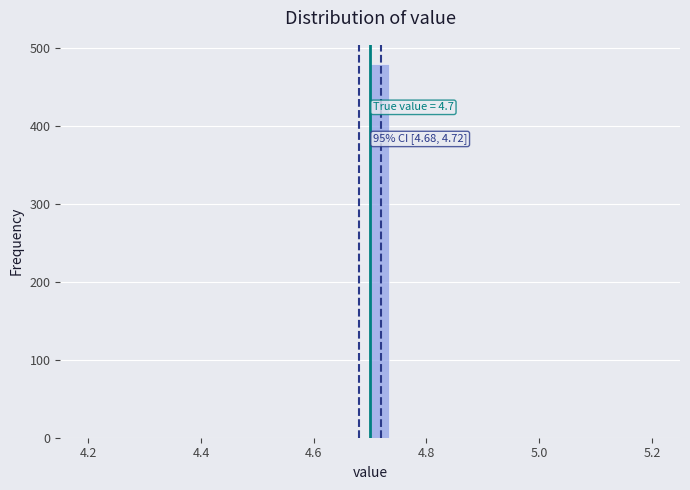

Read against the x-axis, roughly where is the centre of the tallest bar?

4.72